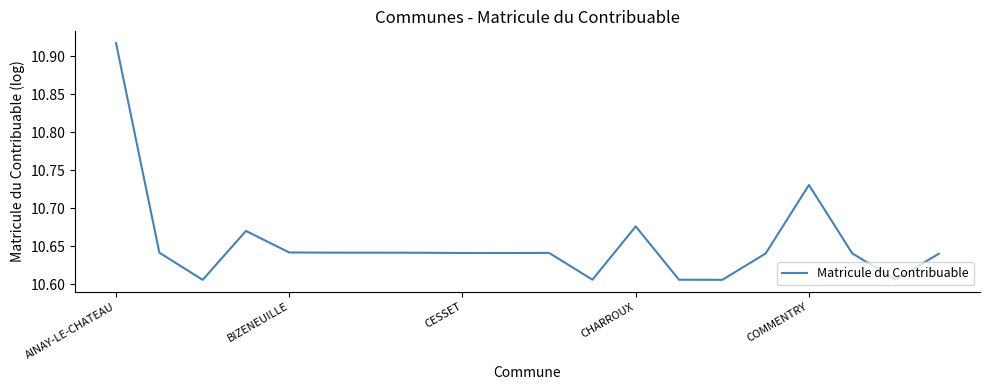

Does the chart display data point markers on the line(s)?

No